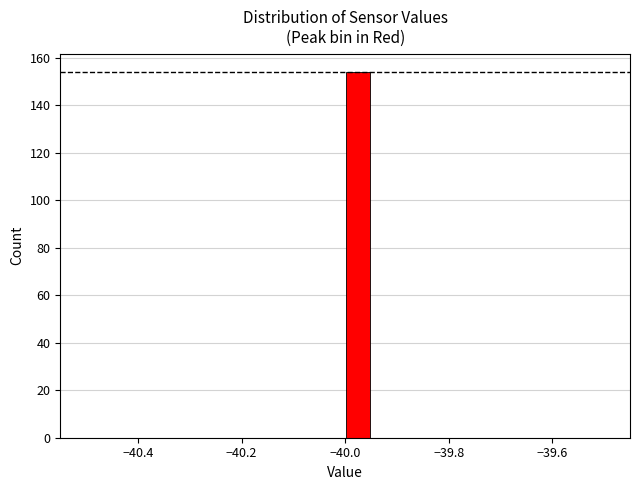

Around what value on the x-axis is the tallest bar? Give the approximate position of its centre, as read against the axis.

-39.98